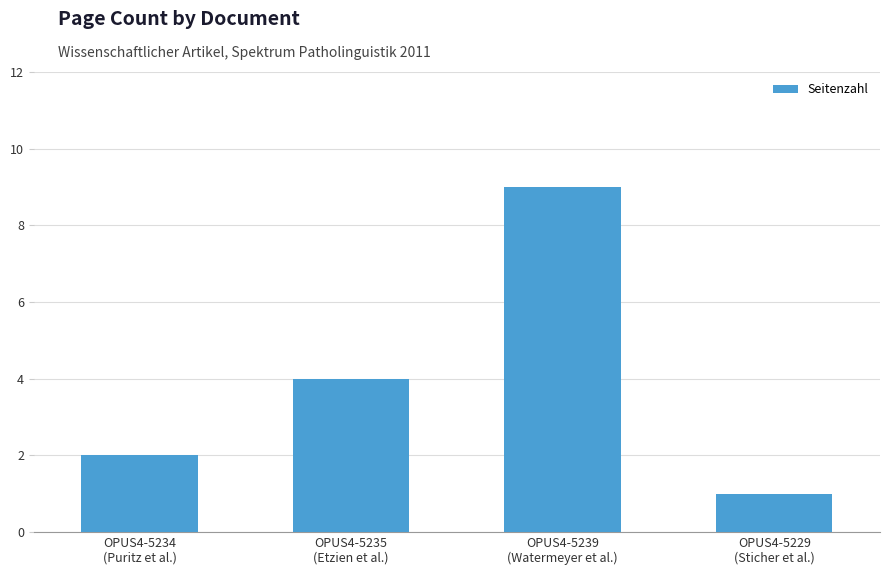

Reading right to left, transcribe all the data shown in this chart.

OPUS4-5229
(Sticher et al.)=1	OPUS4-5239
(Watermeyer et al.)=9	OPUS4-5235
(Etzien et al.)=4	OPUS4-5234
(Puritz et al.)=2